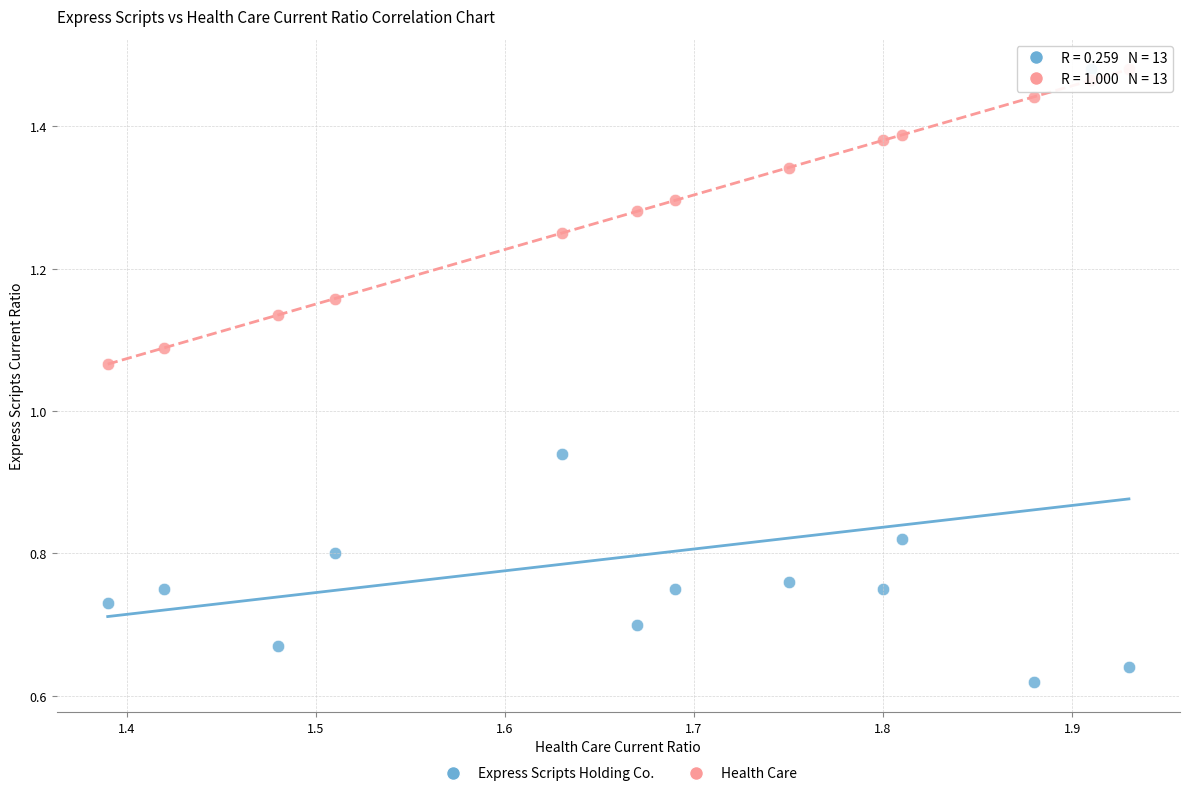

What is the X range (max minus min) for the scatter plot?

0.5